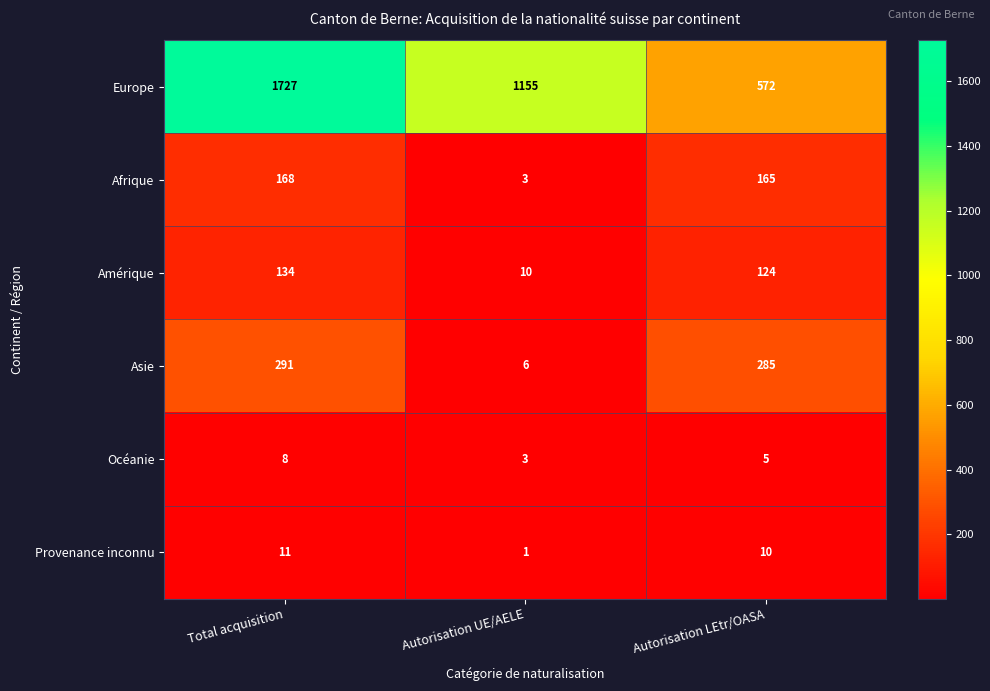

Reading left to right, what are all the values shown in this chart?

Europe: 1727	1155	572
Afrique: 168	3	165
Amérique: 134	10	124
Asie: 291	6	285
Océanie: 8	3	5
Provenance inconnu: 11	1	10